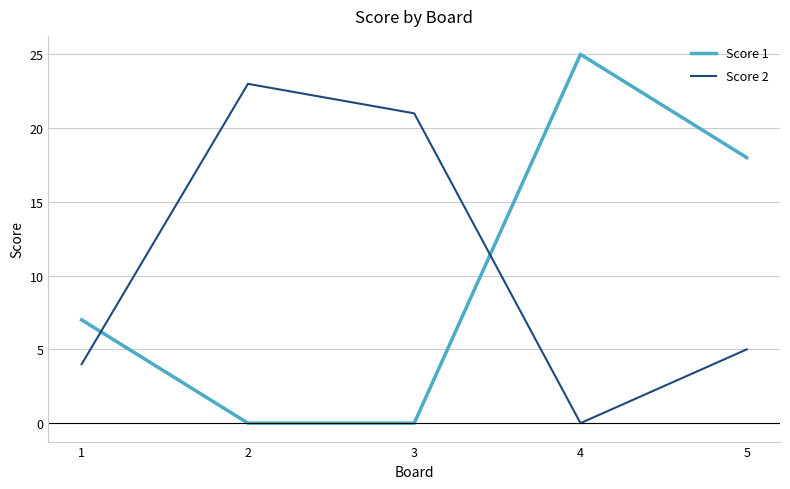

The Score 1 series shows 25 at 4. True or false?

True